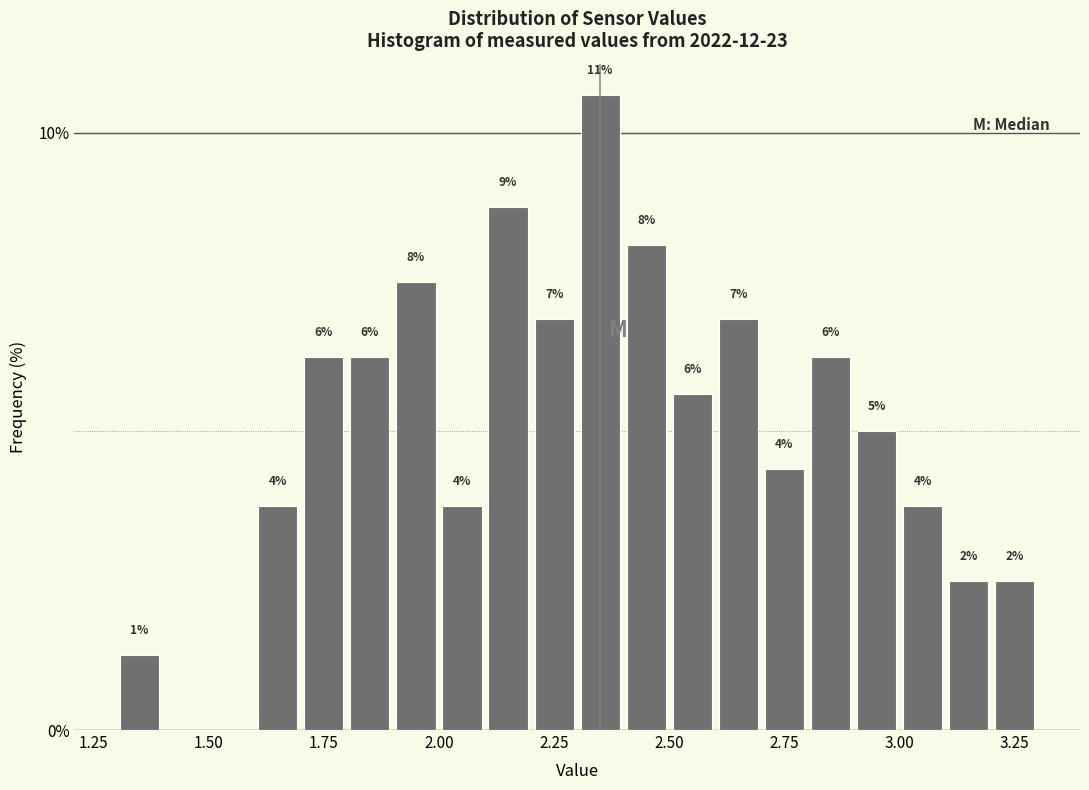

Around what value on the x-axis is the tallest bar? Give the approximate position of its centre, as read against the axis.

2.35